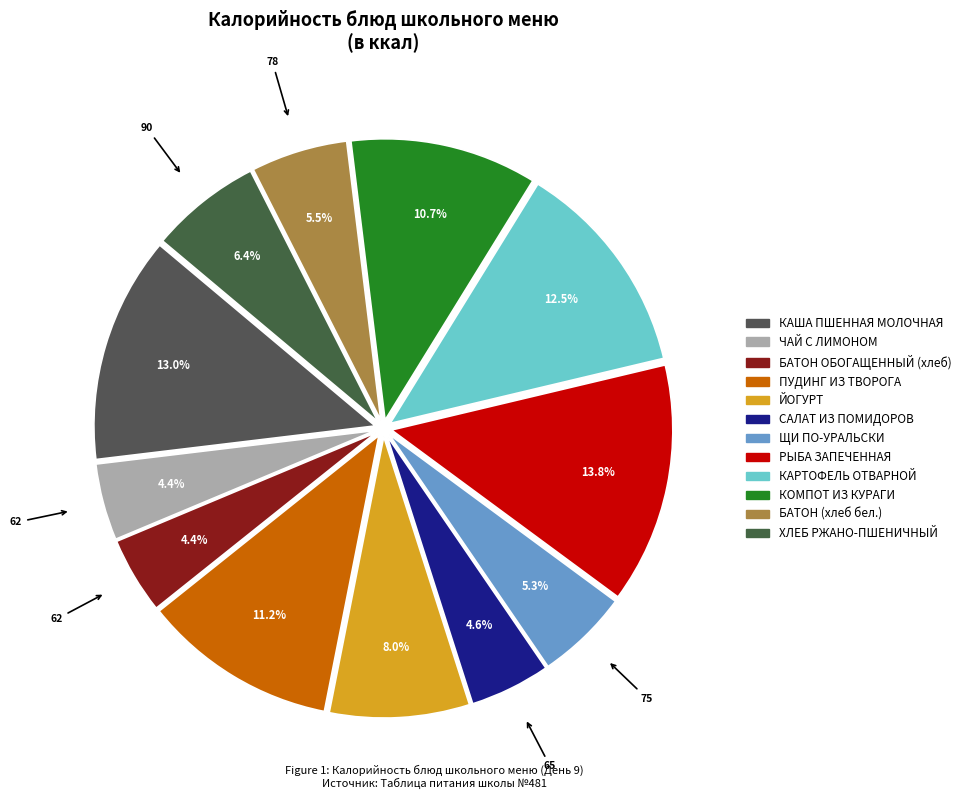

Does КАША ПШЕННАЯ МОЛОЧНАЯ represent more than half of the total?

No